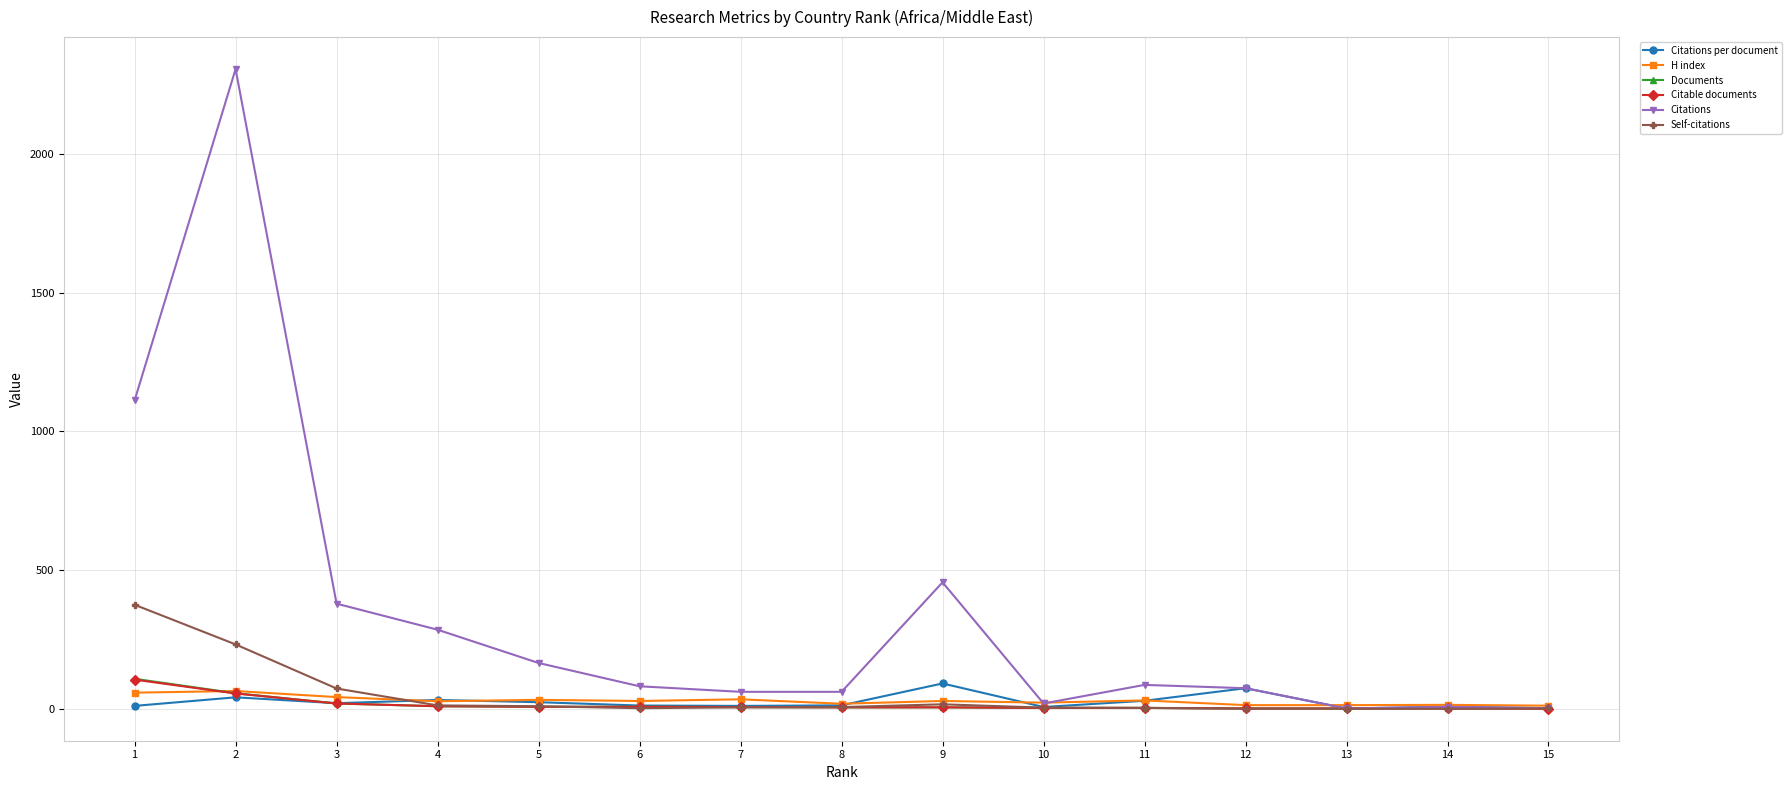

True or false: H index and Self-citations cross at least once.

True